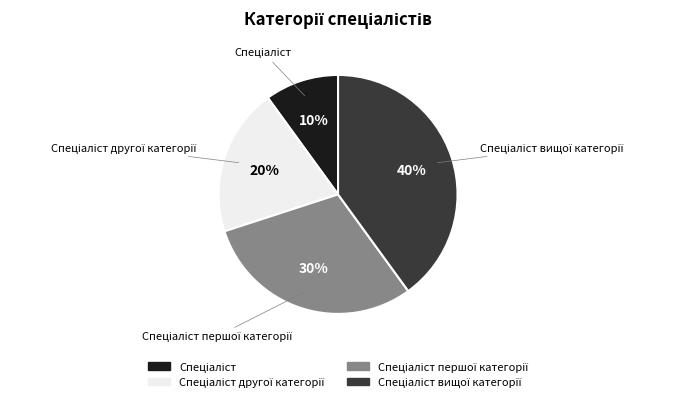

To the nearest percent, what is the difference between the largest and smallest slice percentages?

30%